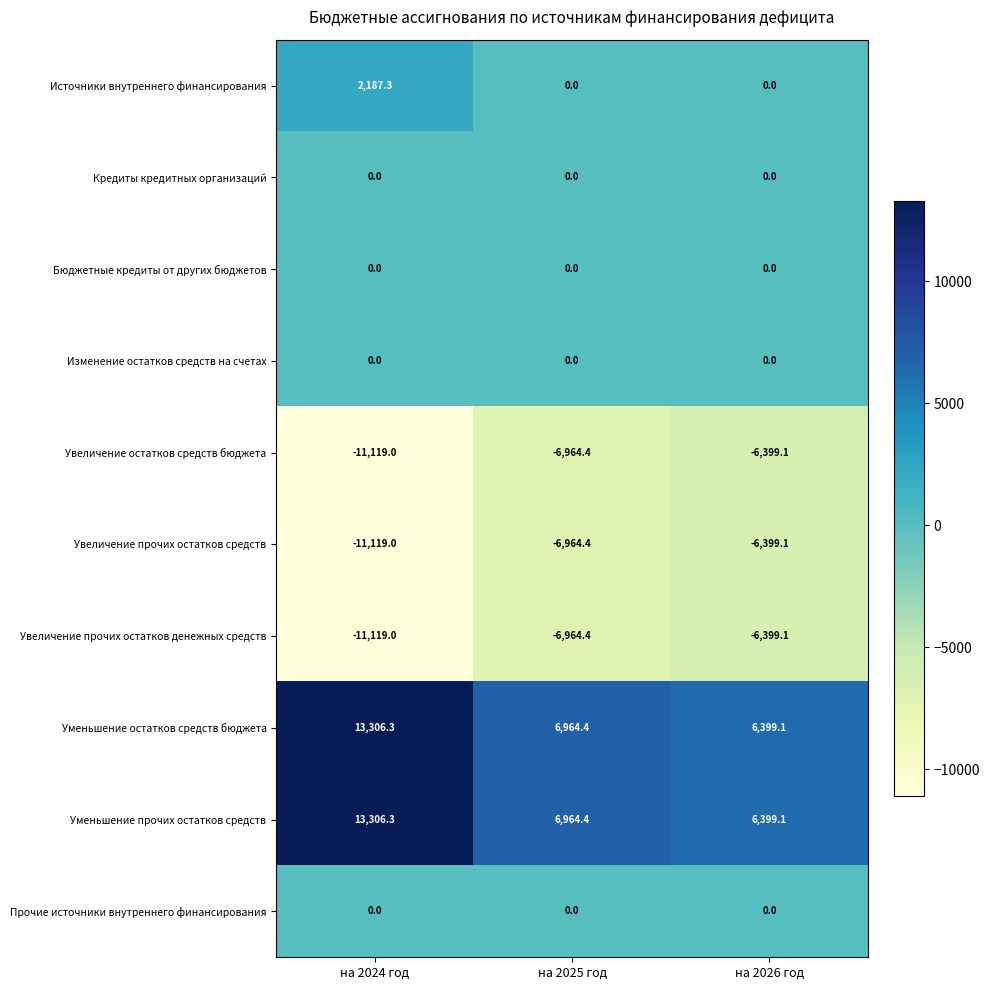

Which label corresponds to the smallest value in the chart?

на 2024 год